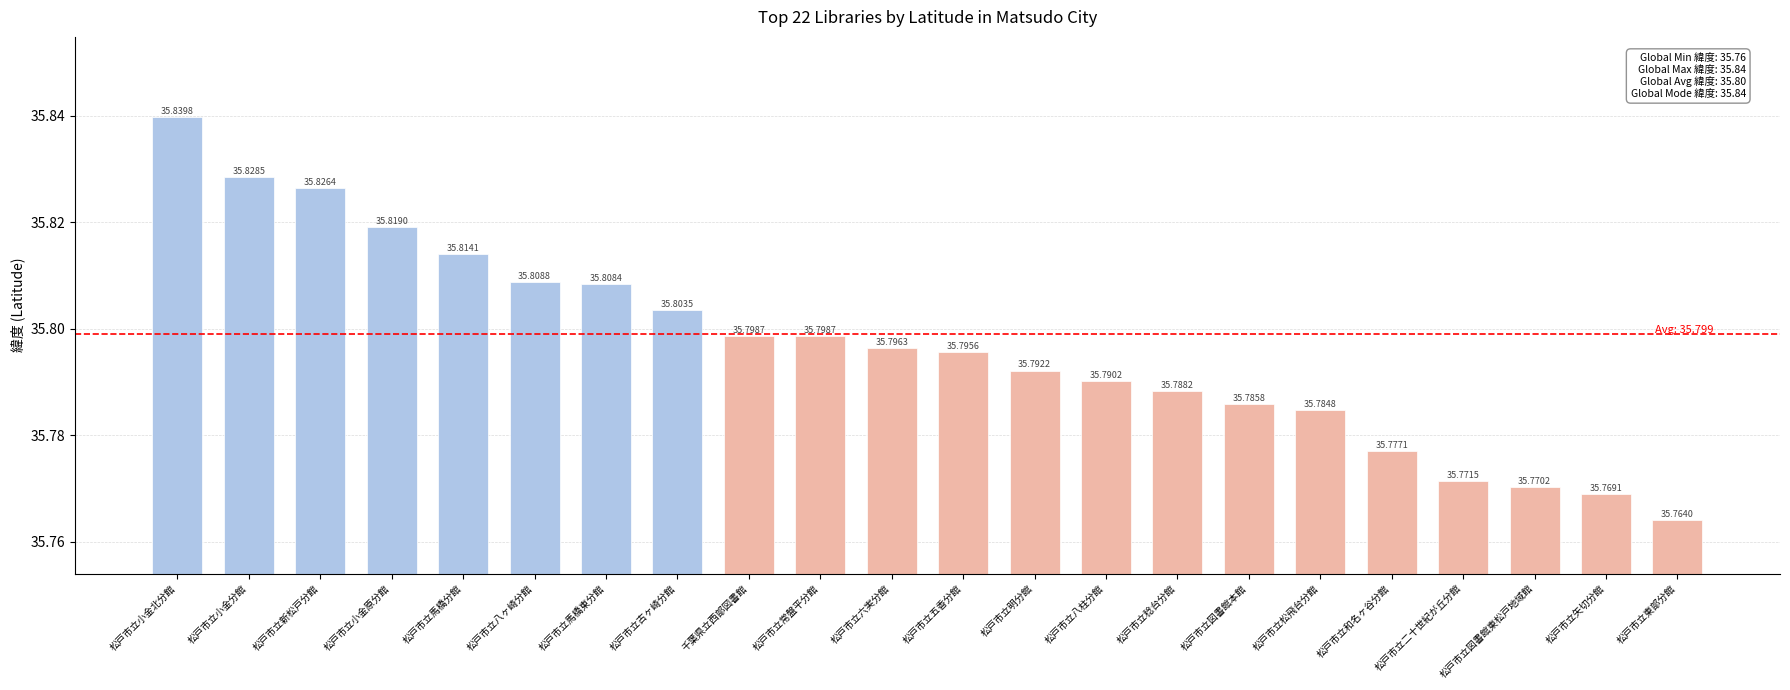

Reading left to right, list all the values displayed in this chart.

松戸市立小金北分館=35.8	松戸市立小金分館=35.8	松戸市立新松戸分館=35.8	松戸市立小金原分館=35.8	松戸市立馬橋分館=35.8	松戸市立八ヶ崎分館=35.8	松戸市立馬橋東分館=35.8	松戸市立古ヶ崎分館=35.8	千葉県立西部図書館=35.8	松戸市立常盤平分館=35.8	松戸市立六実分館=35.8	松戸市立五香分館=35.8	松戸市立明分館=35.8	松戸市立八柱分館=35.8	松戸市立稔台分館=35.8	松戸市立図書館本館=35.8	松戸市立松飛台分館=35.8	松戸市立和名ヶ谷分館=35.8	松戸市立二十世紀が丘分館=35.8	松戸市立図書館東松戸地域館=35.8	松戸市立矢切分館=35.8	松戸市立東部分館=35.8